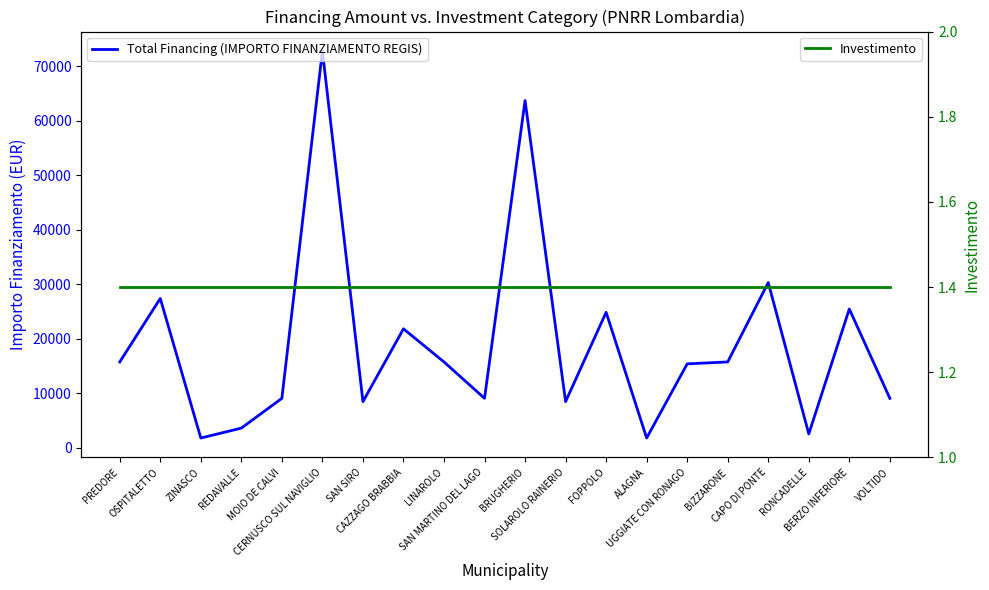

Between PREDORE and MOIO DE CALVI, which series saw the biggest shift?

Total Financing (IMPORTO FINANZIAMENTO REGIS)